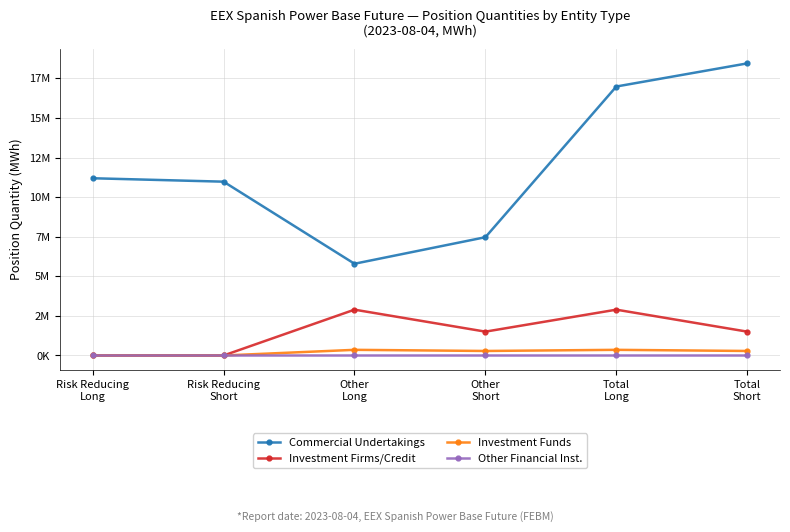

Is this an area chart (filled region under the line)?

No